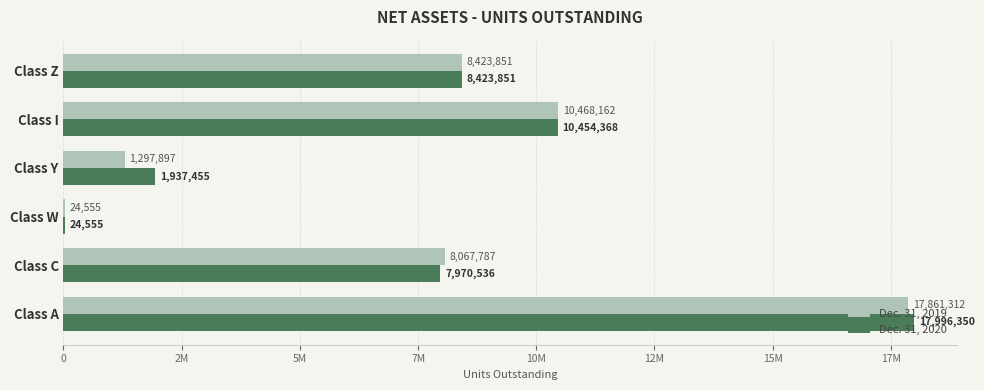

What are all the series names shown in the legend?

Dec. 31, 2019, Dec. 31, 2020